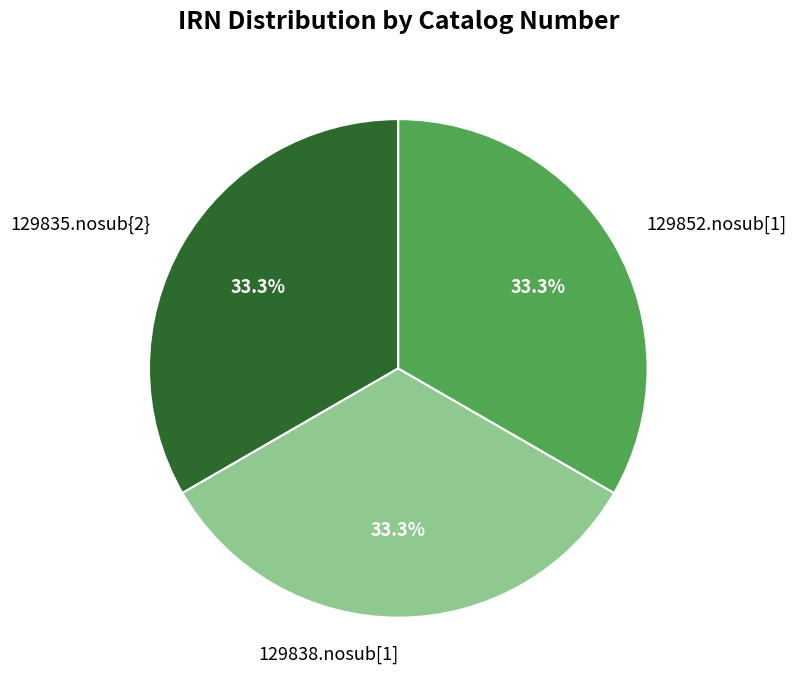

Count the number of slices in the pie.

3